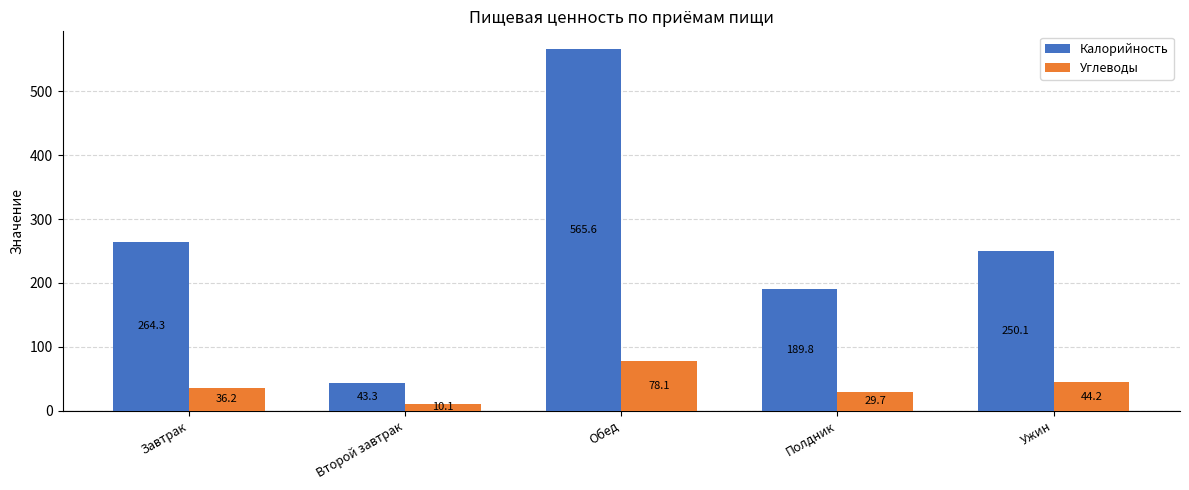

What is the lowest value of the Калорийность series?

43.3